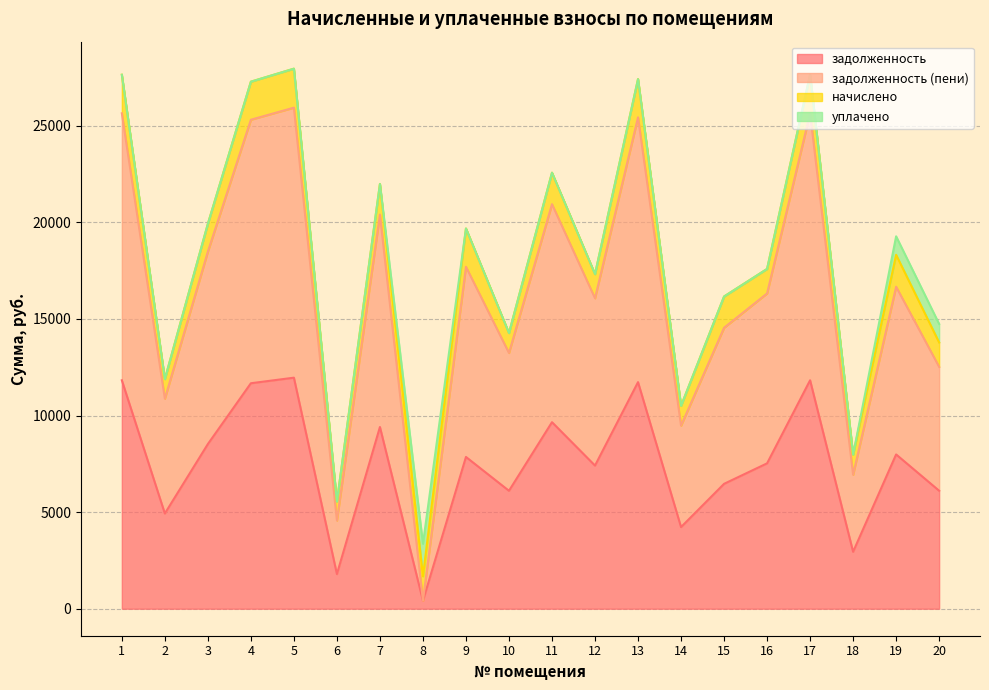

What is the maximum value for задолженность?

11961.6